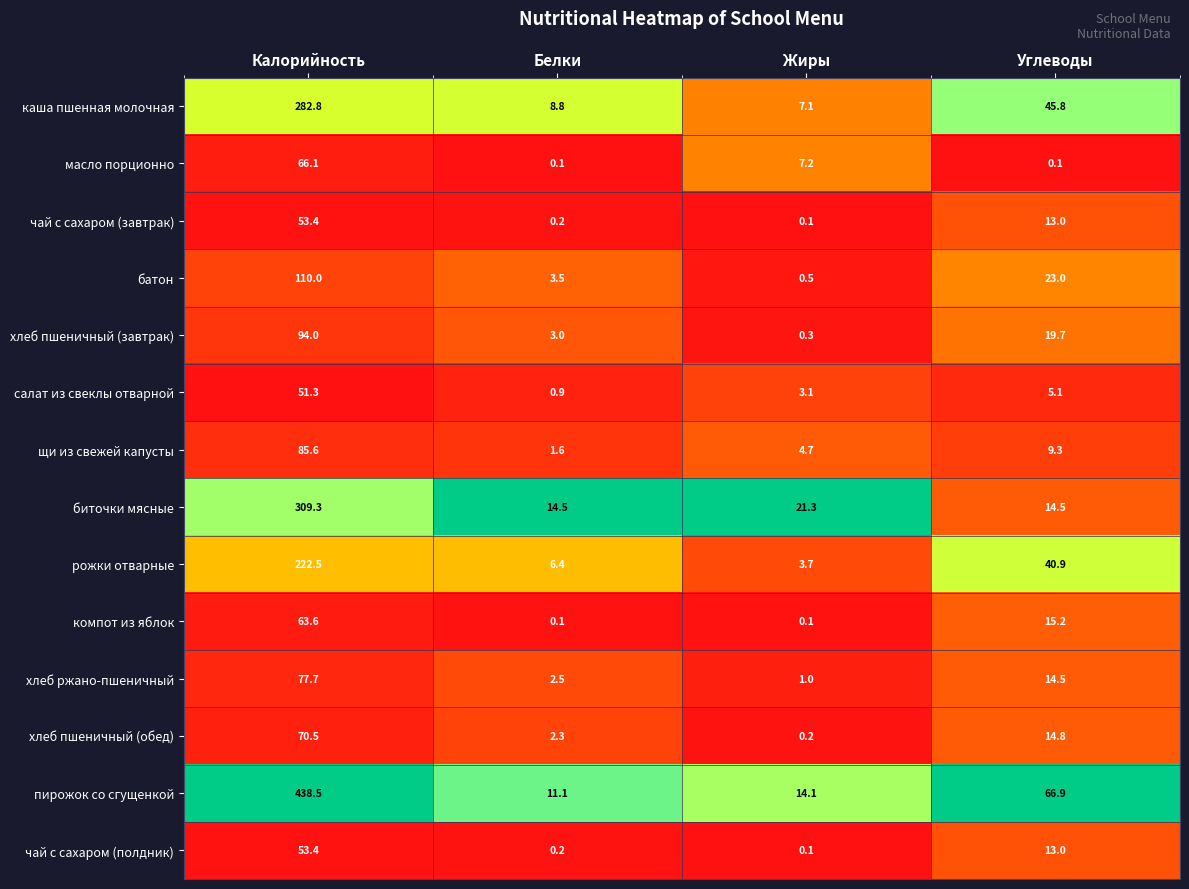

What is the sum of all каша пшенная молочная values?

344.5